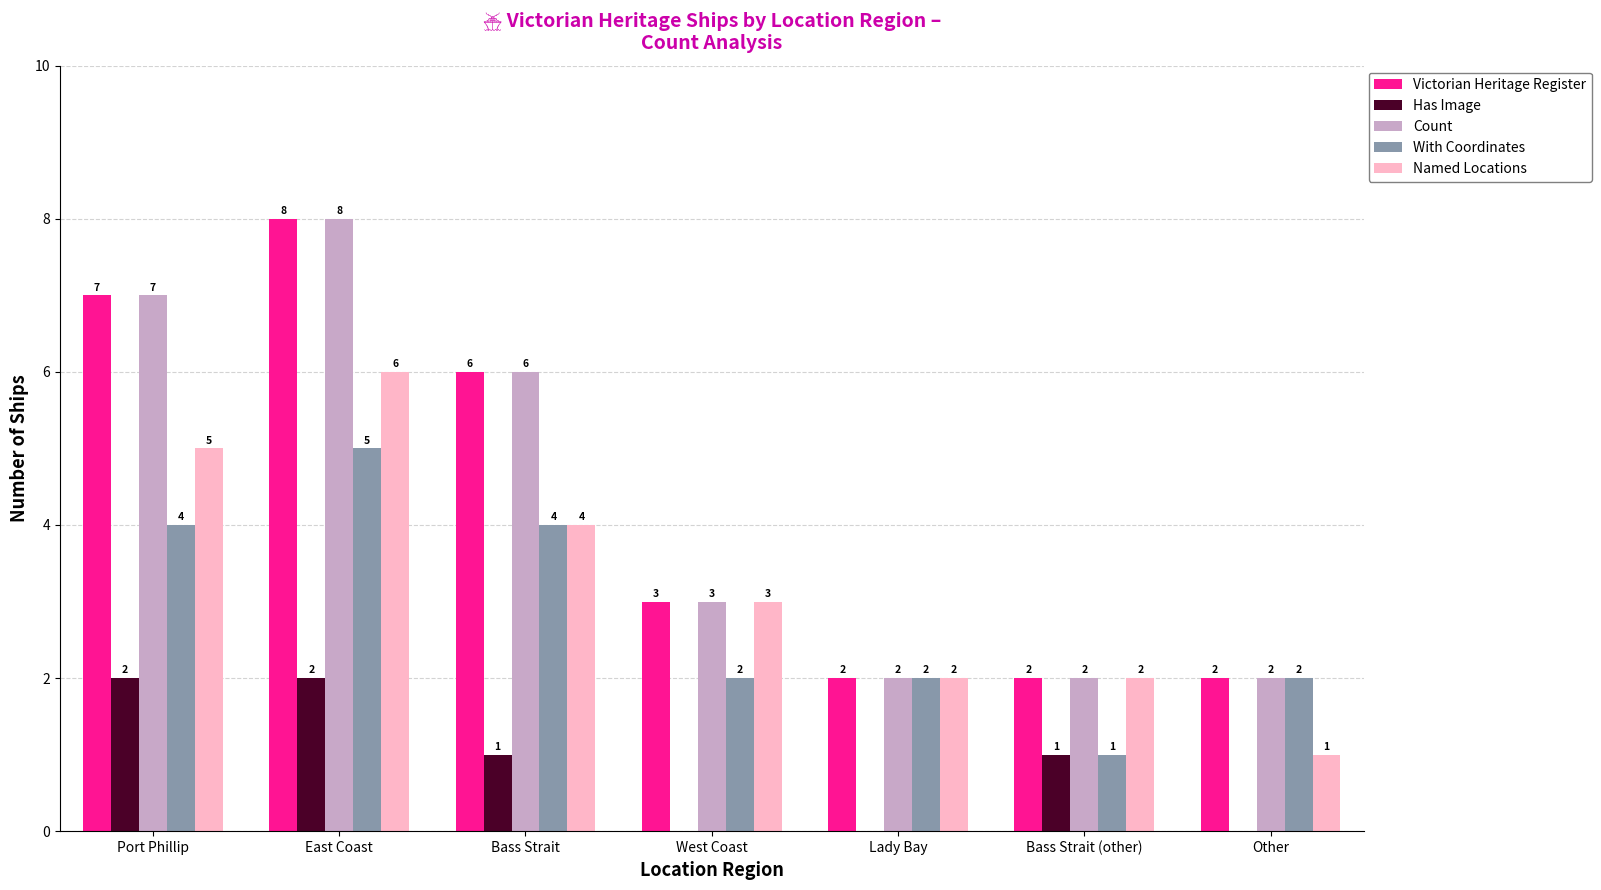

The With Coordinates series shows 2 at West Coast. True or false?

True